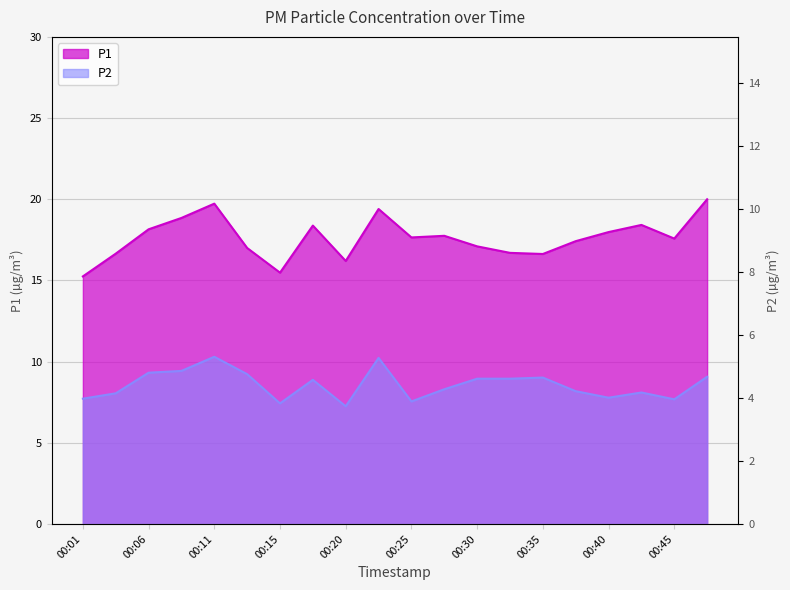

Is the value of P1 at 00:13 greater than the value of P2 at 00:03?

Yes